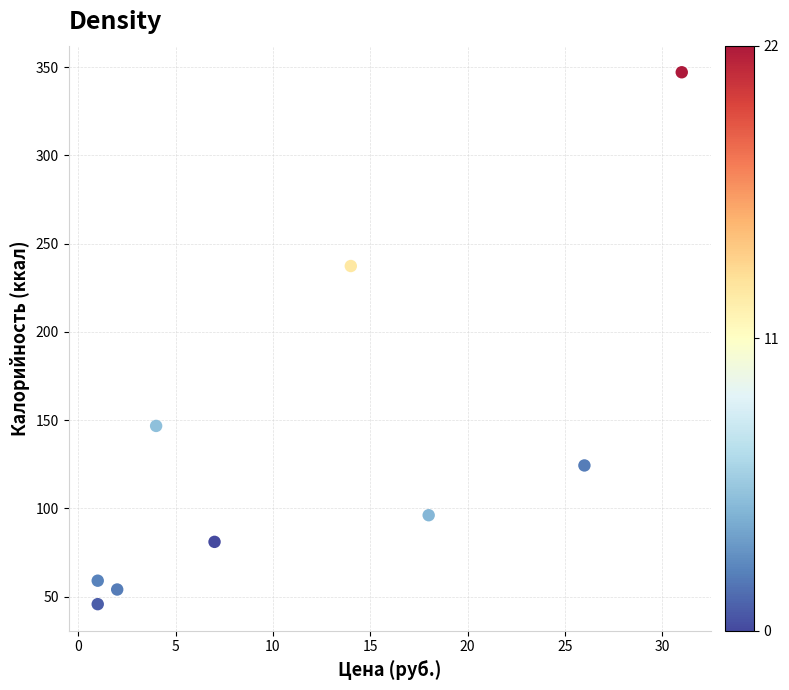

What Y value in the scatter plot is closest to 196?

237.3